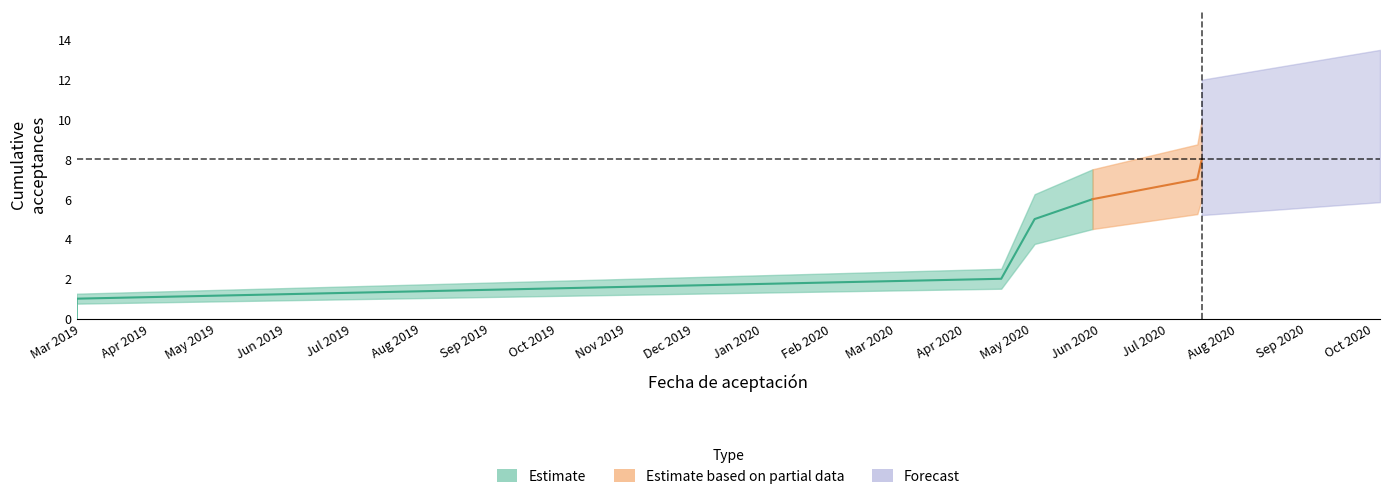

True or false: cumulative_count and upper_band cross at least once.

False